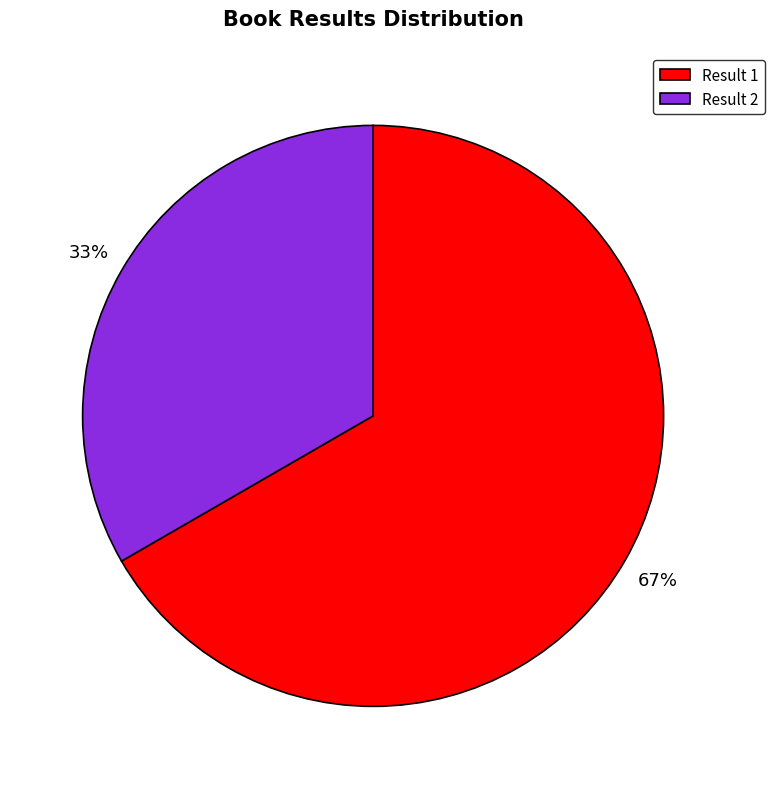

What percentage is the Result 2 slice, to the nearest percent?

33%